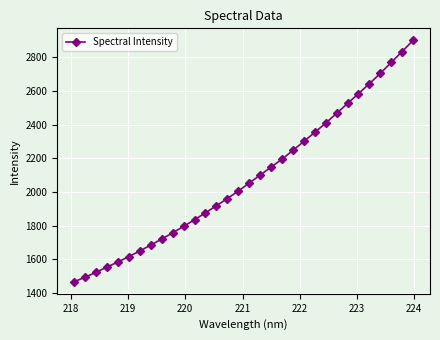

What is the difference between the maximum and minimum values?

1434.6